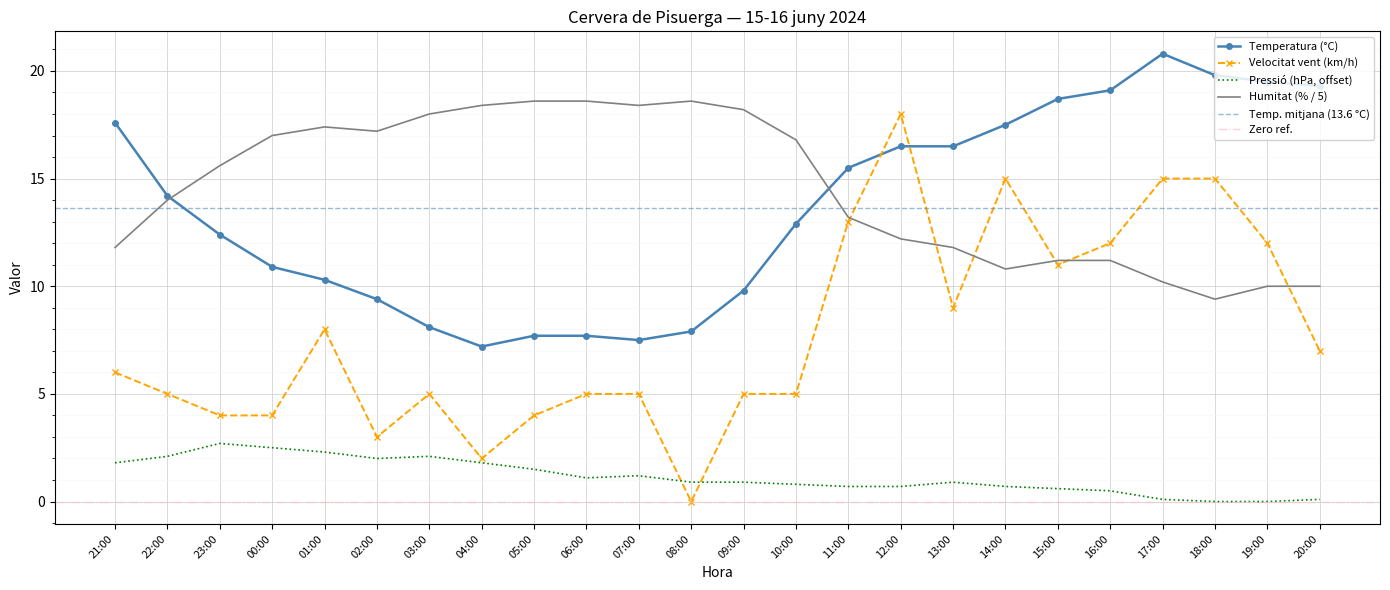

Reading left to right, transcribe all the data shown in this chart.

Temperatura (°C): 17.6	14.2	12.4	10.9	10.3	9.4	8.1	7.2	7.7	7.7	7.5	7.9	9.8	12.9	15.5	16.5	16.5	17.5	18.7	19.1	20.8	19.8	19.5	19.3
Humitat (%): 11.8	14.0	15.6	17.0	17.4	17.2	18.0	18.4	18.6	18.6	18.4	18.6	18.2	16.8	13.2	12.2	11.8	10.8	11.2	11.2	10.2	9.4	10.0	10.0
Velocitat vent (km/h): 6.0	5.0	4.0	4.0	8.0	3.0	5.0	2.0	4.0	5.0	5.0	0.0	5.0	5.0	13.0	18.0	9.0	15.0	11.0	12.0	15.0	15.0	12.0	7.0
Pressió (hPa) offset: 1.8	2.1	2.7	2.5	2.3	2.0	2.1	1.8	1.5	1.1	1.2	0.9	0.9	0.8	0.7	0.7	0.9	0.7	0.6	0.5	0.1	0.0	0.0	0.1